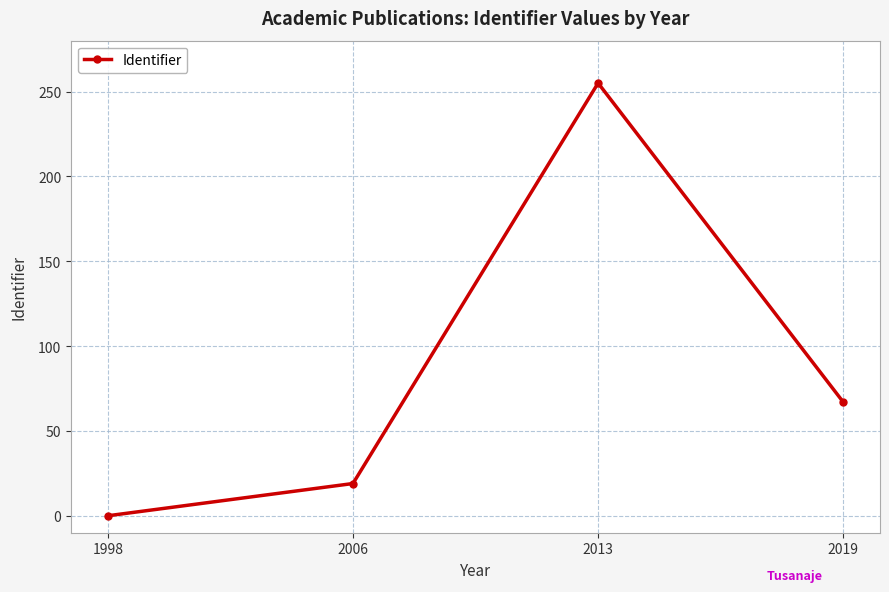

Reading left to right, transcribe all the data shown in this chart.

1998=0	2006=19	2013=255	2019=67